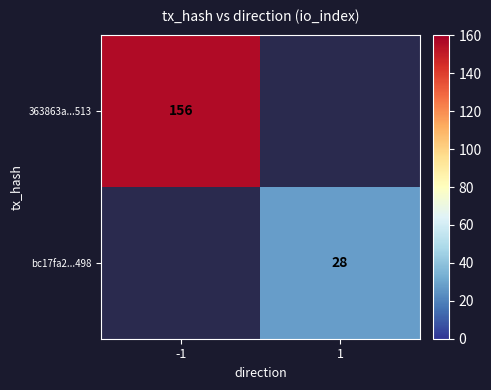

Which category has the highest value across all series?

-1